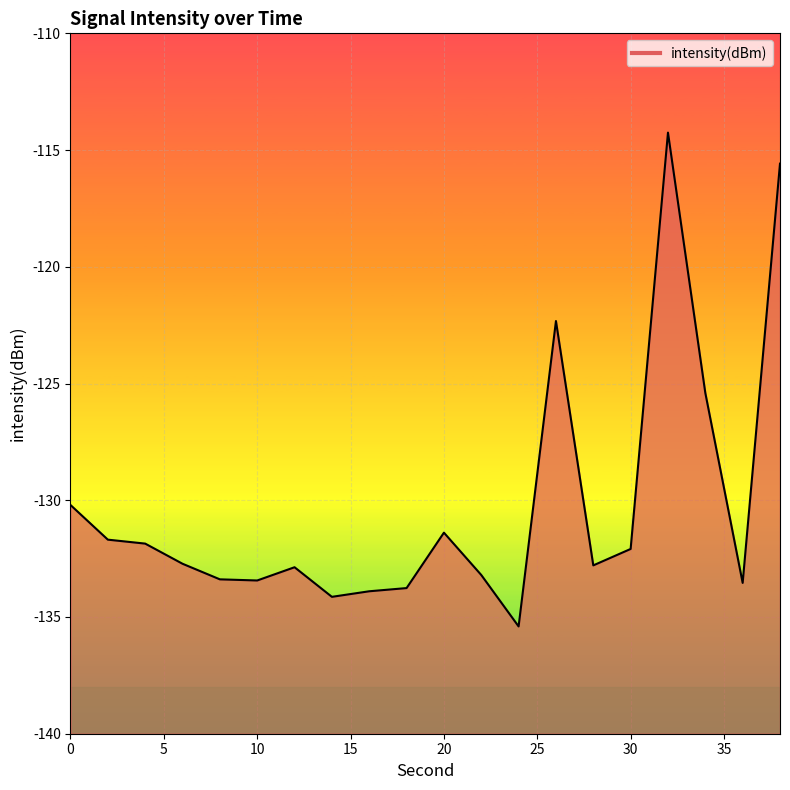

List the labels in order of value, smallest first.

24, 14, 16, 18, 36, 10, 8, 22, 12, 28, 6, 30, 4, 2, 20, 0, 34, 26, 38, 32